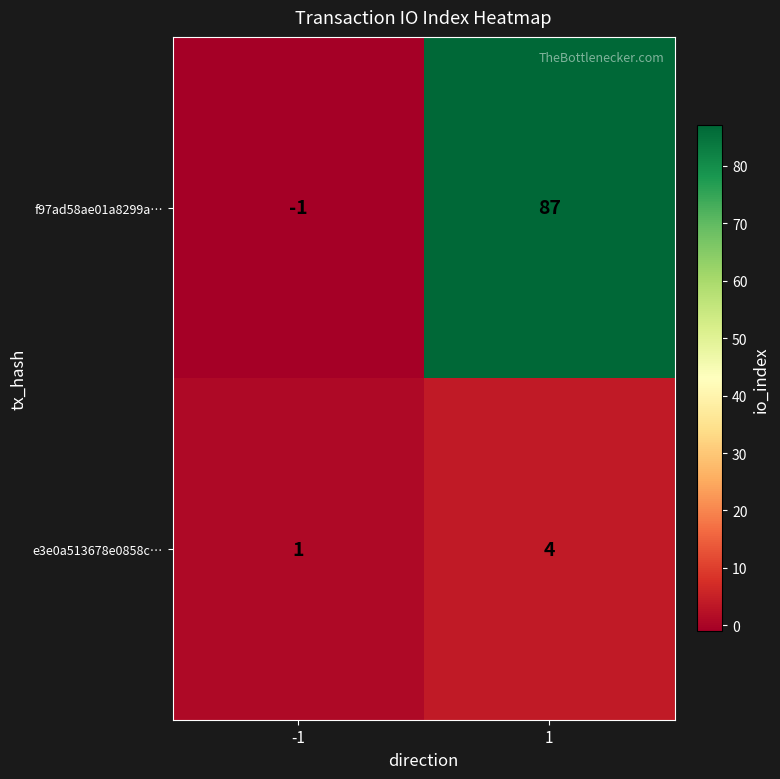

Rank the series at 1 from highest to lowest value.

f97ad58ae01a8299a…, e3e0a513678e0858c…